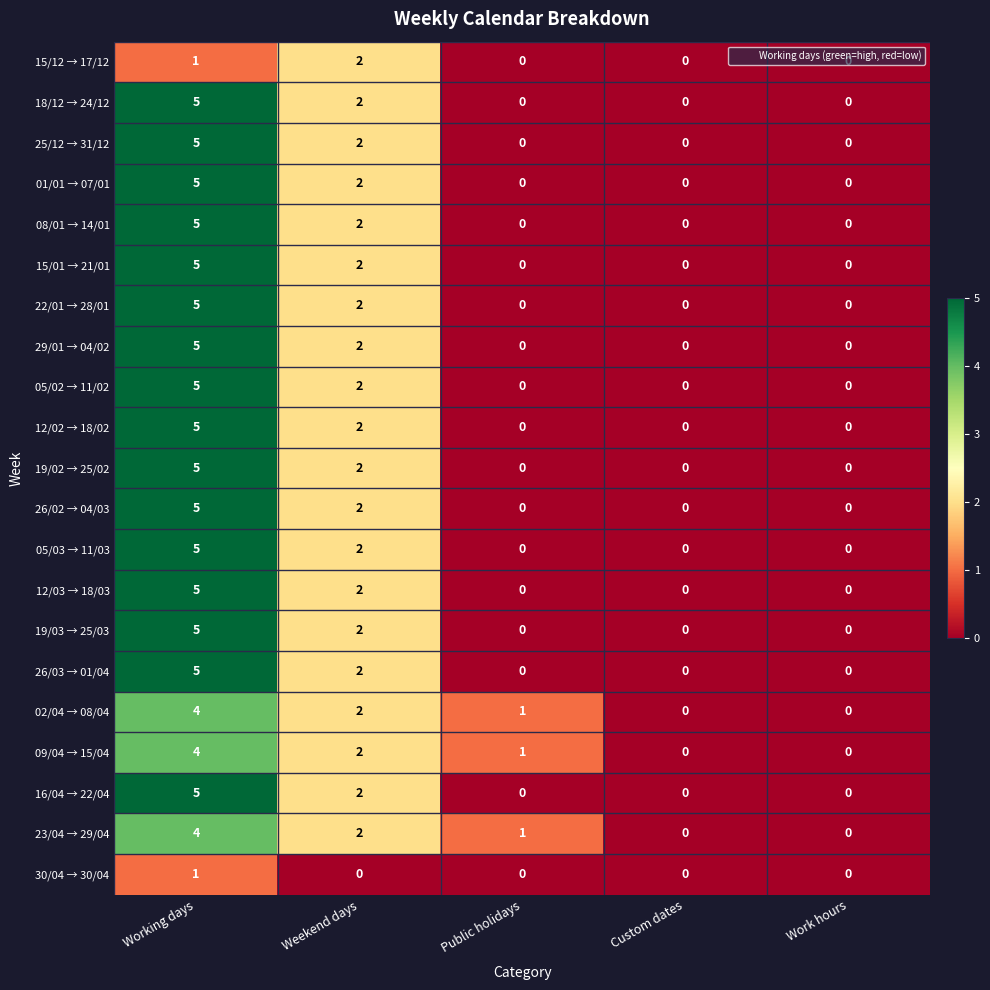

At which category is the sum across all series the highest?

Working days